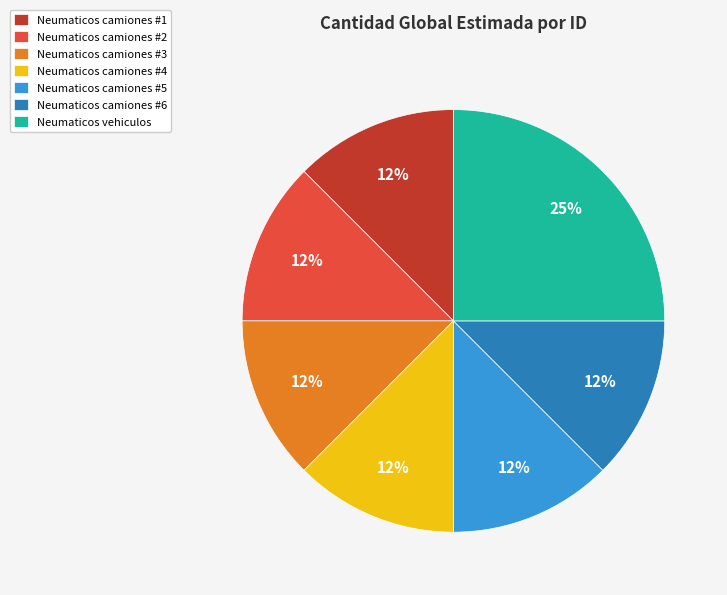

Combined, do Neumaticos camiones #6 and Neumaticos vehiculos account for over 50%?

No